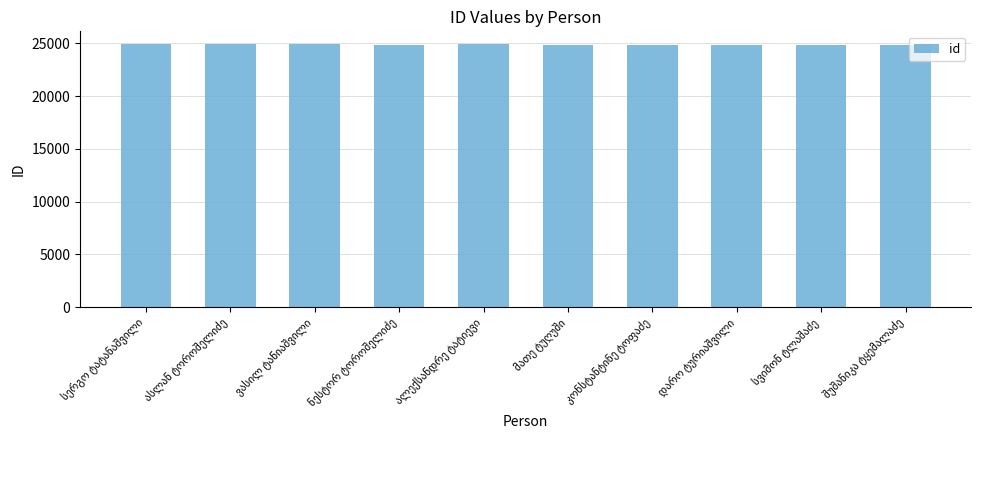

What is the sum of all values?

248959